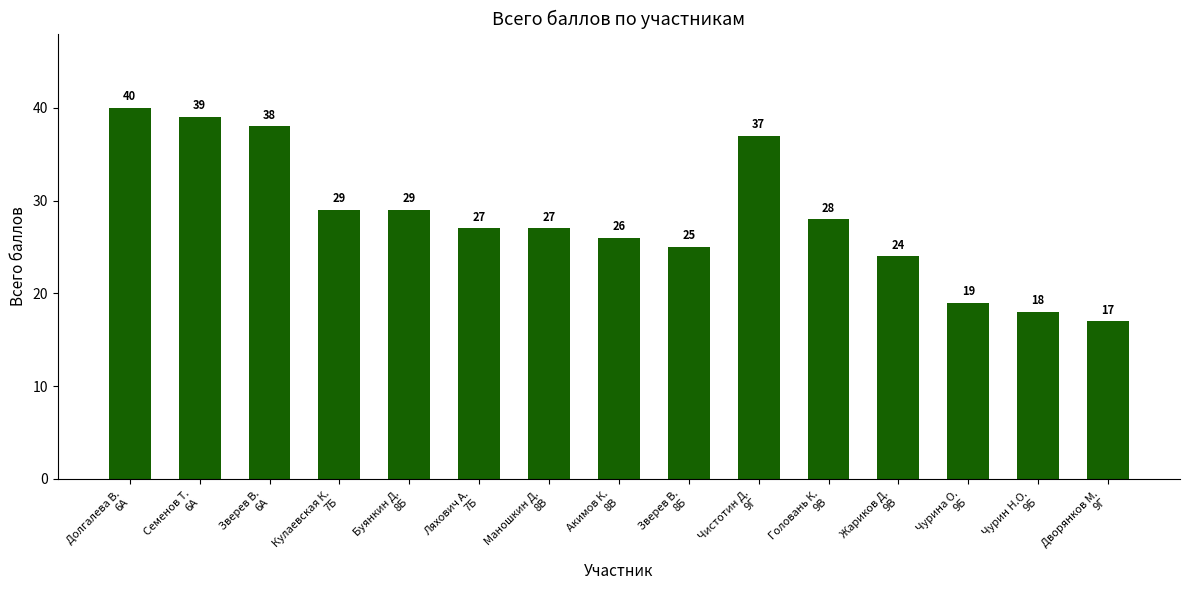

Reading left to right, extract all data points from this chart.

Долгалева В.
6А=40	Семенов Т.
6А=39	Зверев В.
6А=38	Кулаевская К.
7Б=29	Буянкин Д.
8Б=29	Ляхович А.
7Б=27	Маношкин Д.
8В=27	Акимов К.
8В=26	Зверев В.
8Б=25	Чистотин Д.
9Г=37	Головань К.
9В=28	Жариков Д.
9В=24	Чурина О.
9Б=19	Чурин Н.О.
9Б=18	Дворянков М.
9Г=17